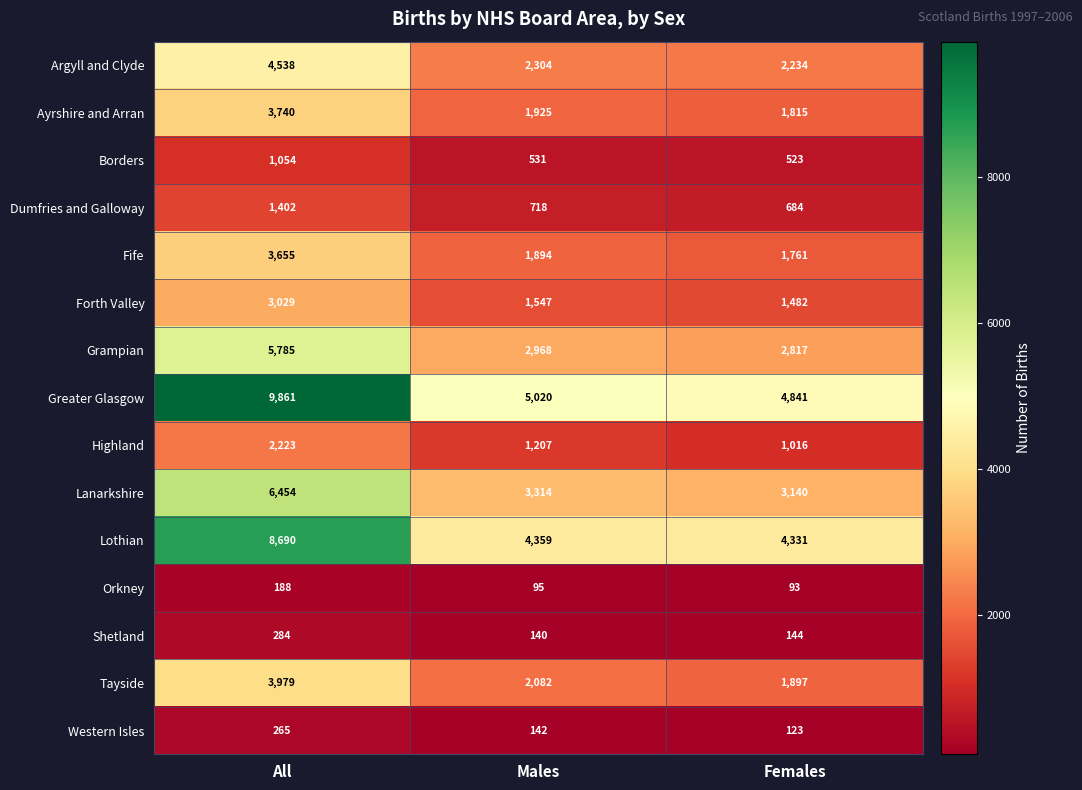

Which series changed the most between Males and Females?

Highland